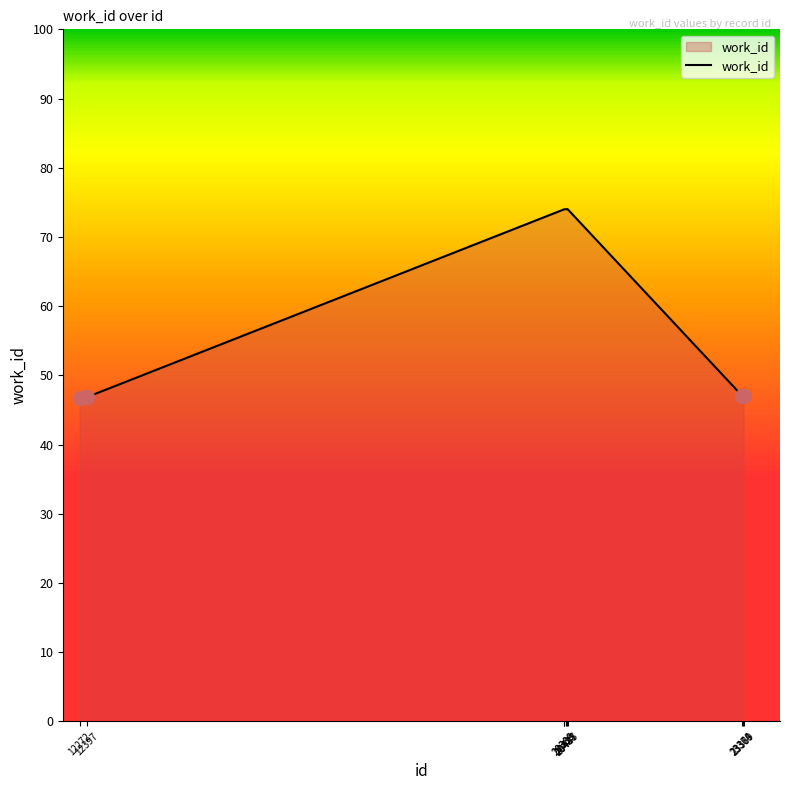

How many data points are above 7399?

3